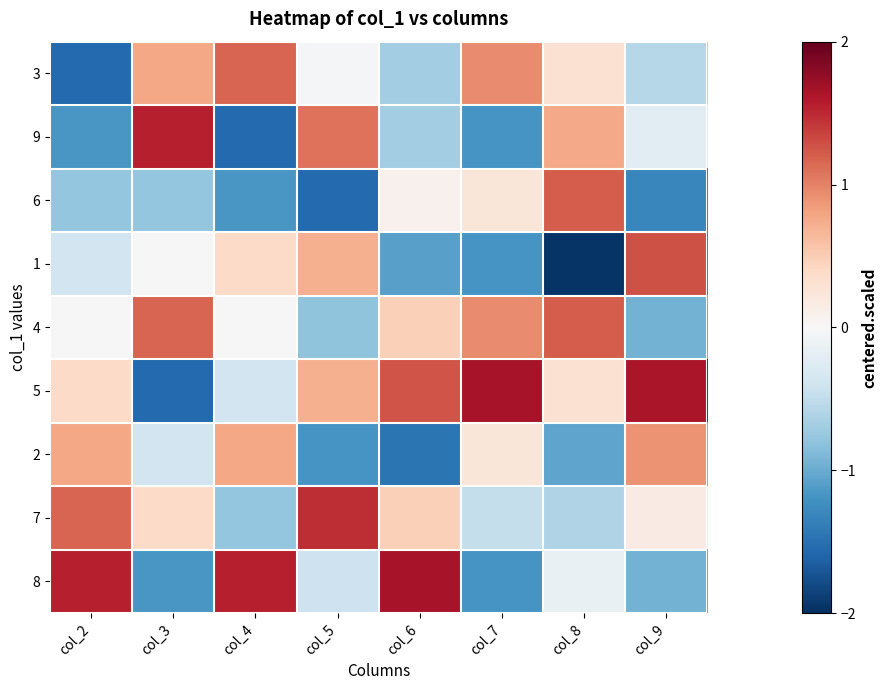

Between col_3 and col_7, which series saw the biggest shift?

5